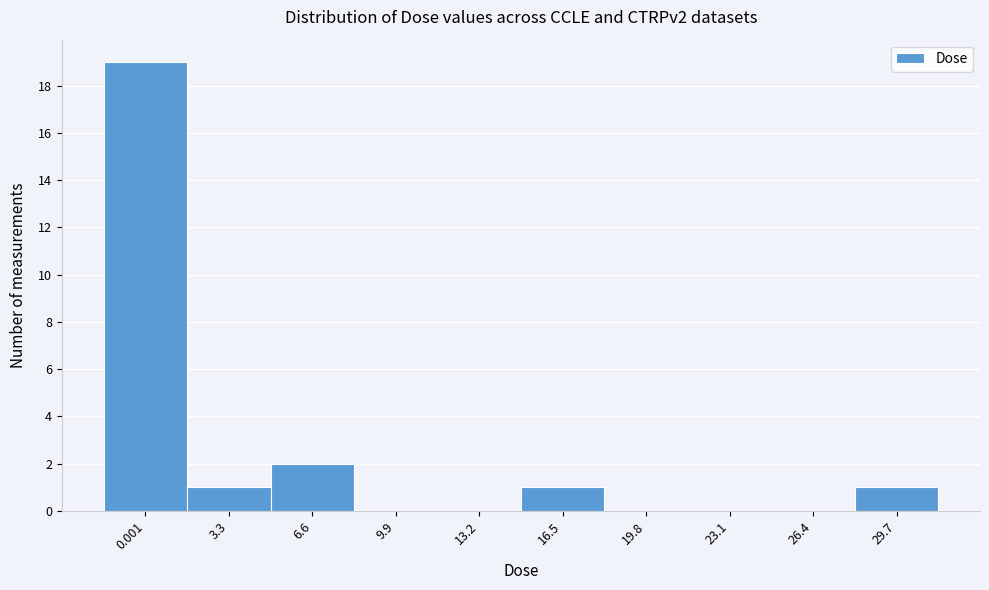

Reading left to right, transcribe all the data shown in this chart.

0.001=19	3.3=1	6.6=2	9.9=0	13.2=0	16.5=1	19.8=0	23.1=0	26.4=0	29.7=1